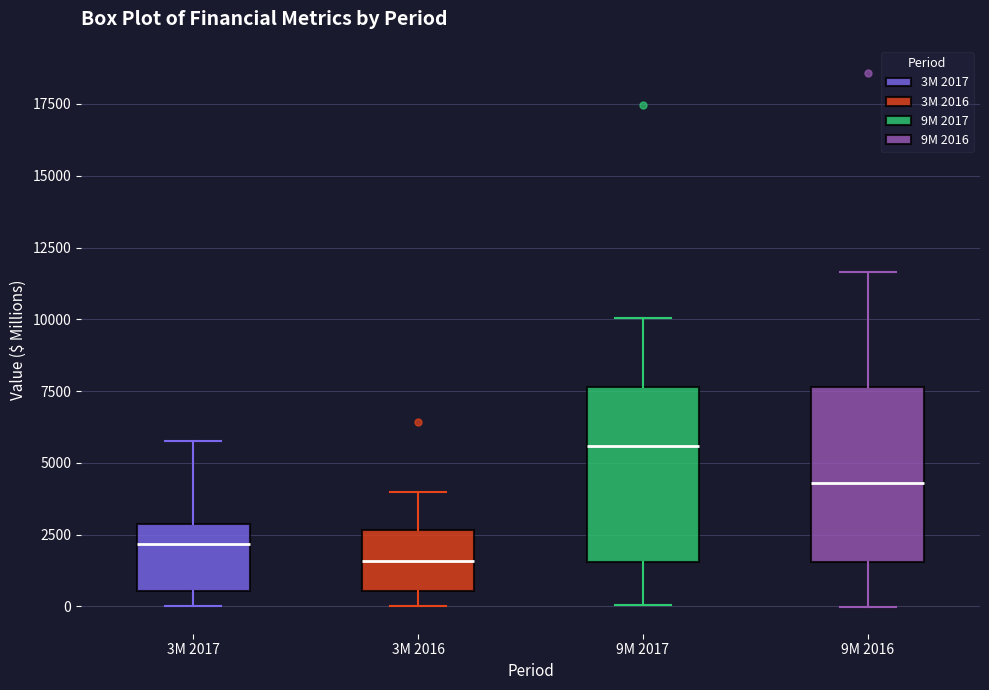

Reading left to right, transcribe this box plot: for each box, give where its median line is, the range the box spans, and where its two whiskers end, as read against the y-axis. The values are not printed on the chart, so give them approximately, as read against the axis.

3M 2017: median 2000, box 500 to 3000, whiskers 0 to 6000
3M 2016: median 1500, box 500 to 2500, whiskers 0 to 4000
9M 2017: median 5500, box 1500 to 7500, whiskers 0 to 10000
9M 2016: median 4500, box 1500 to 7500, whiskers 0 to 11500